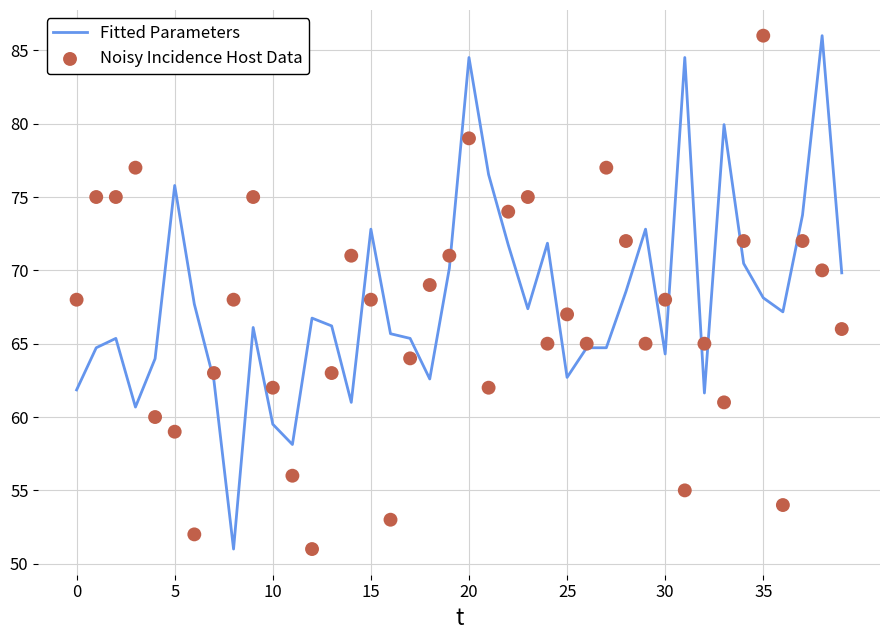

Which series reaches the minimum Y coordinate?

Fitted Parameters